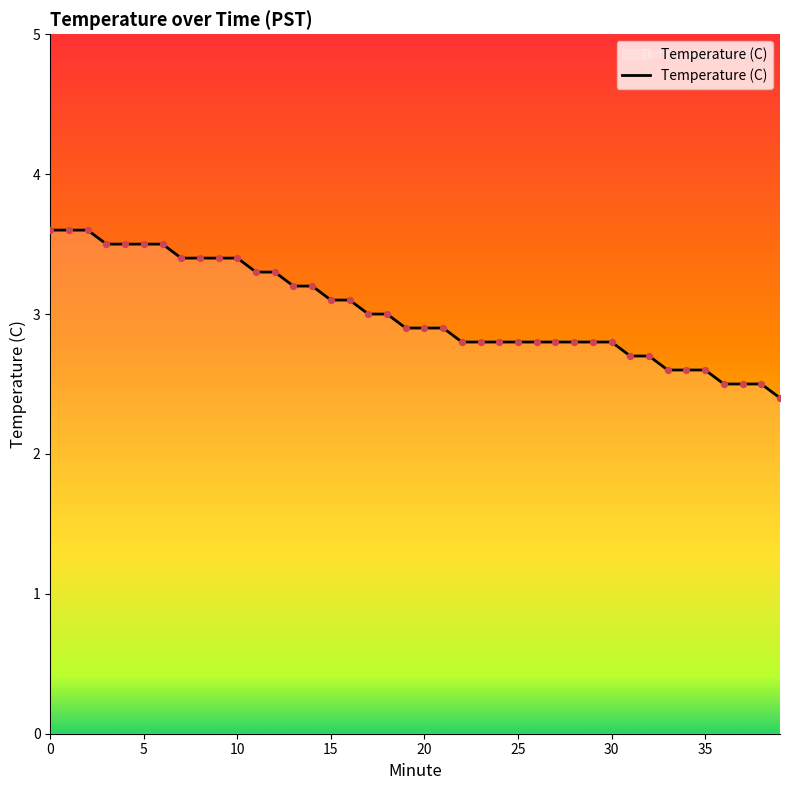

What is the smallest value displayed?

2.4